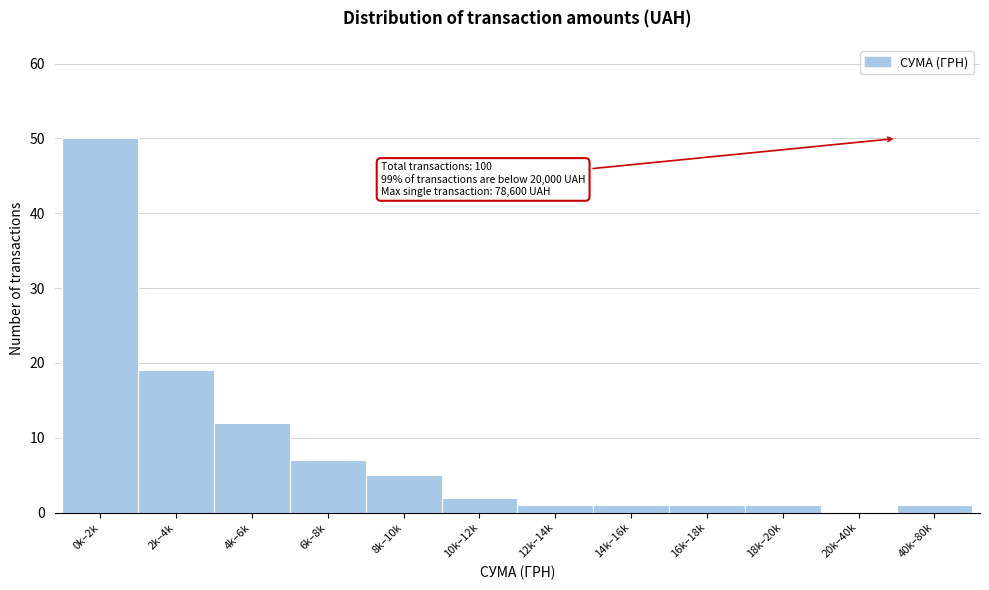

Reading left to right, extract all data points from this chart.

0k–2k=50	2k–4k=19	4k–6k=12	6k–8k=7	8k–10k=5	10k–12k=2	12k–14k=1	14k–16k=1	16k–18k=1	18k–20k=1	20k–40k=0	40k–80k=1